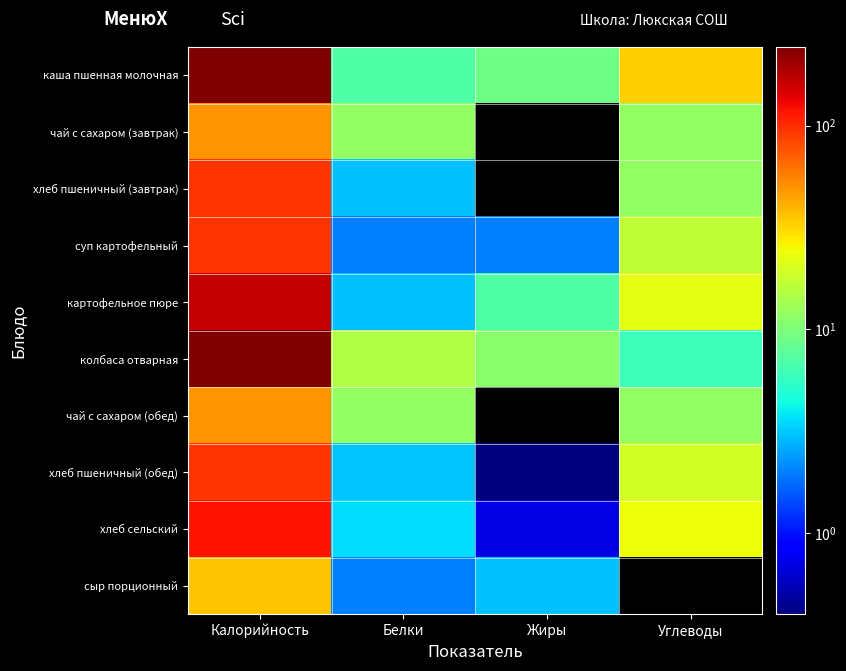

Which series has the largest range (max minus min)?

колбаса отварная